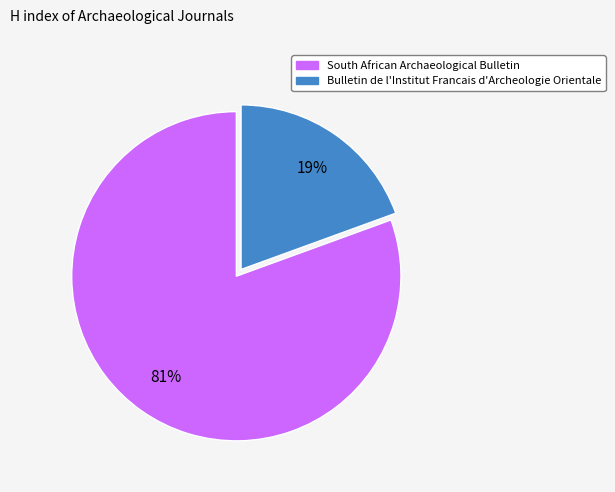

Is South African Archaeological Bulletin the majority of the pie?

Yes